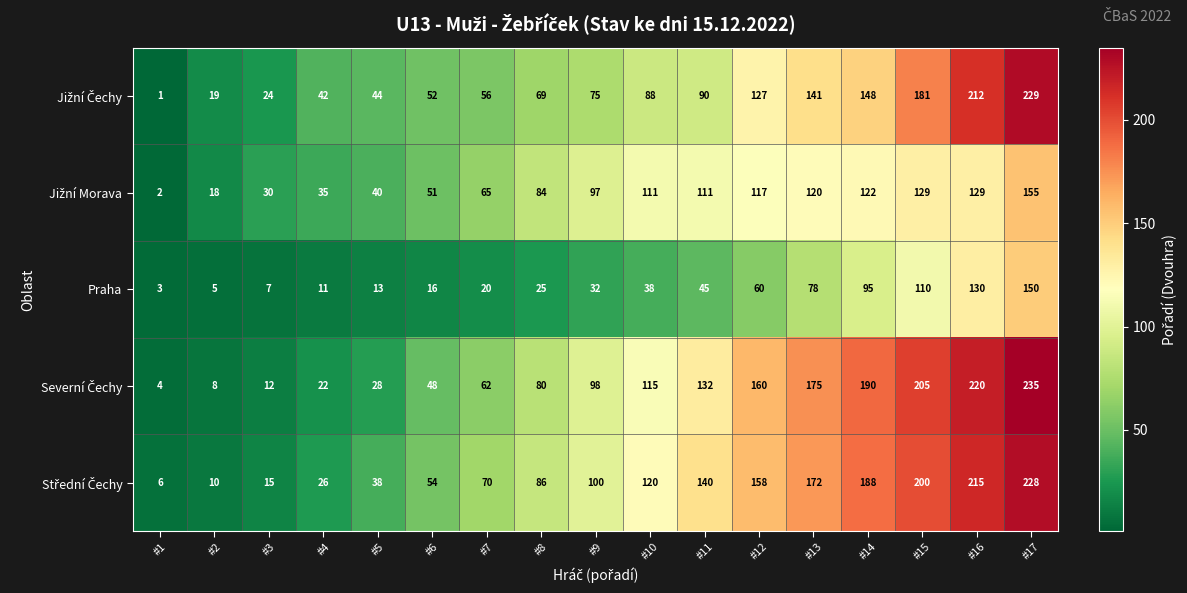

The value of Praha at #12 is 60. True or false?

True